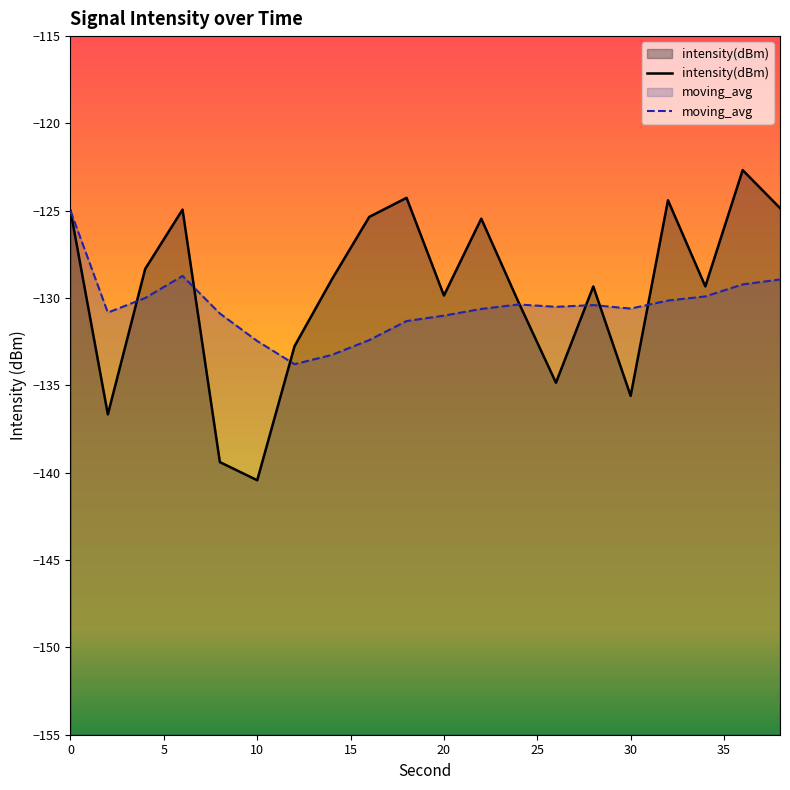

How many data points does each series have?

20